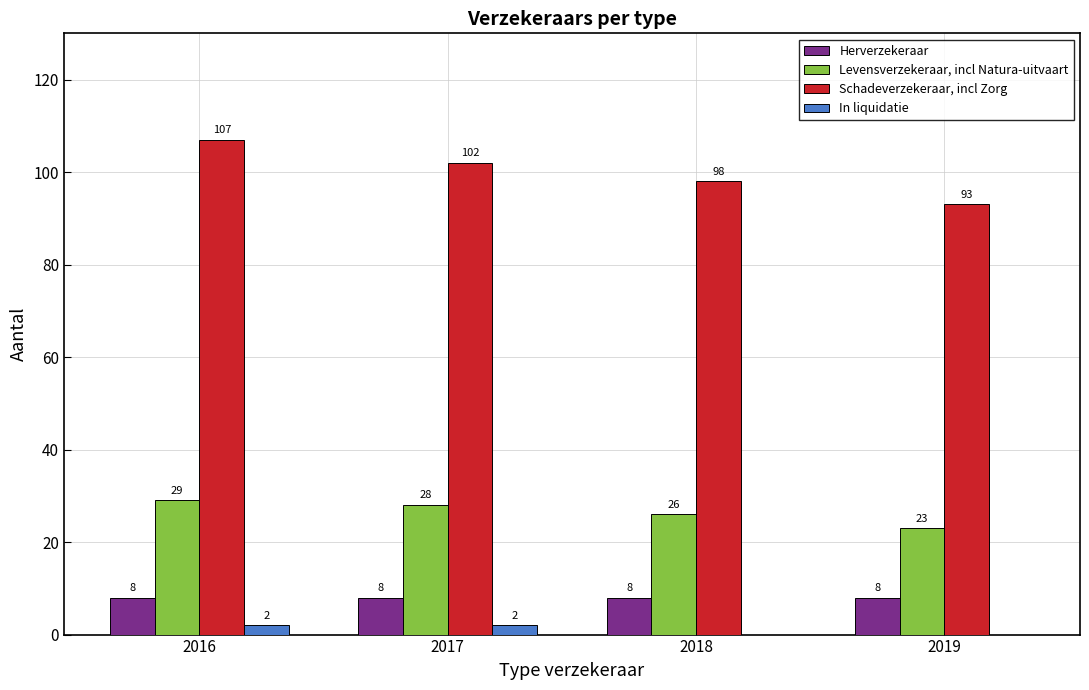

How many positive values does the In liquidatie series have?

2